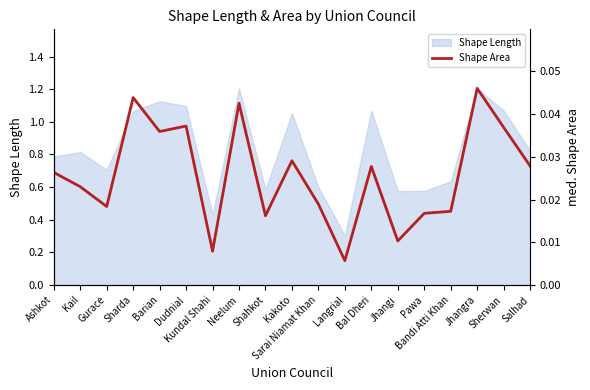

True or false: Shape Length has a value of 0.8 at Kail.

True